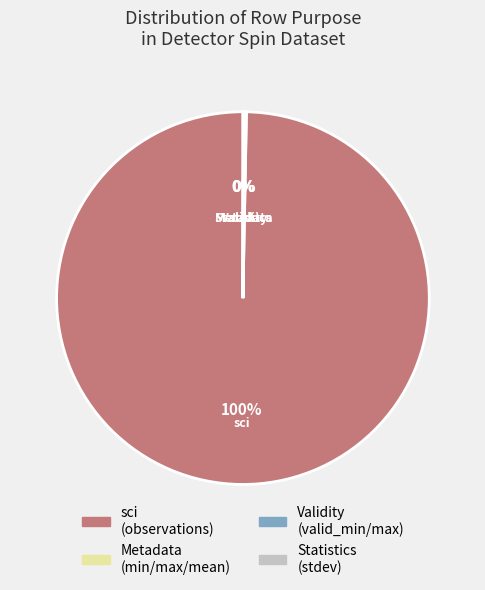

To the nearest percent, what percentage of the pie is sci (observations)?

100%